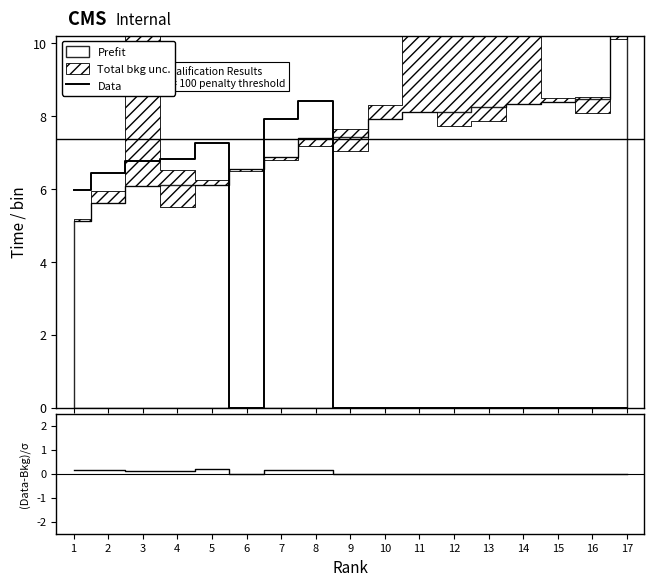

List the labels in order of (FBT-QBT)/QBT value, smallest first.

6, 9, 10, 11, 12, 13, 14, 15, 16, 17, 3, 4, 8, 7, 2, 1, 5